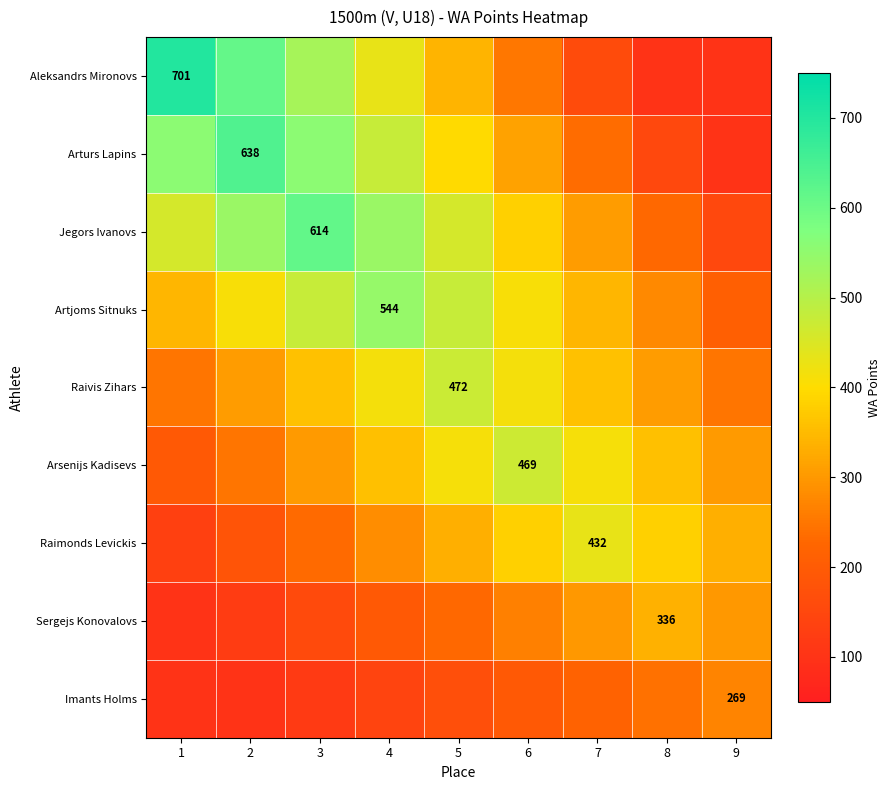

Which has a higher value, 2 or 8?

2